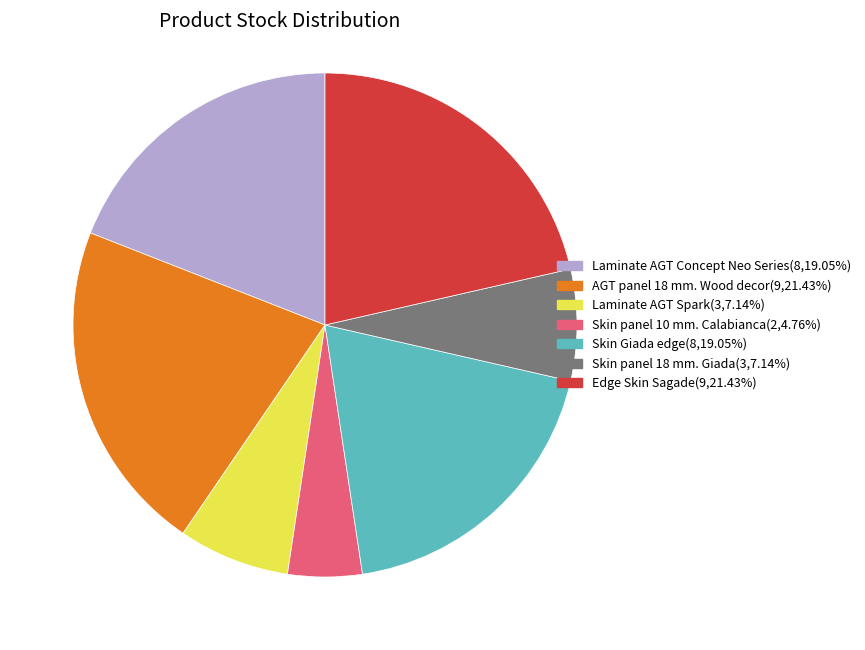

Combined, do Edge Skin Sagade and AGT panel 18 mm. Wood decor account for over 50%?

No